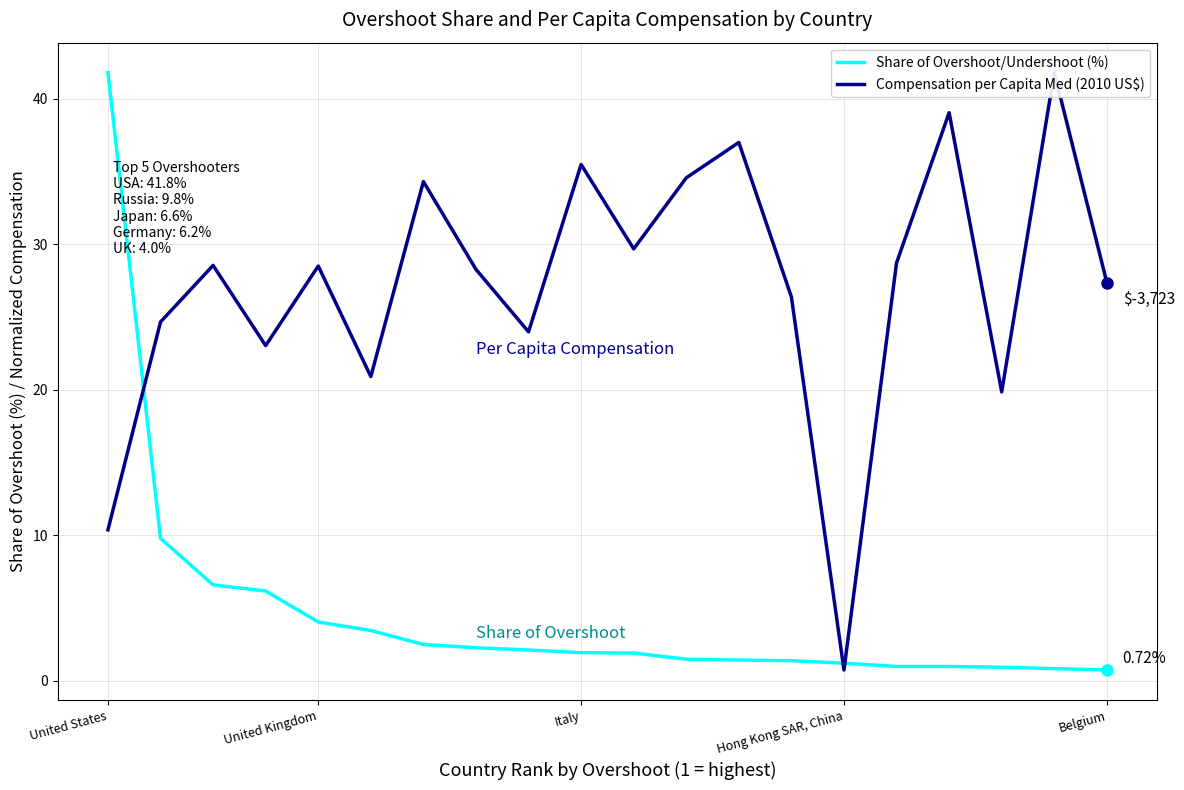

Which series has the largest total across all categories?

Compensation per Capita Med (2010 US$)